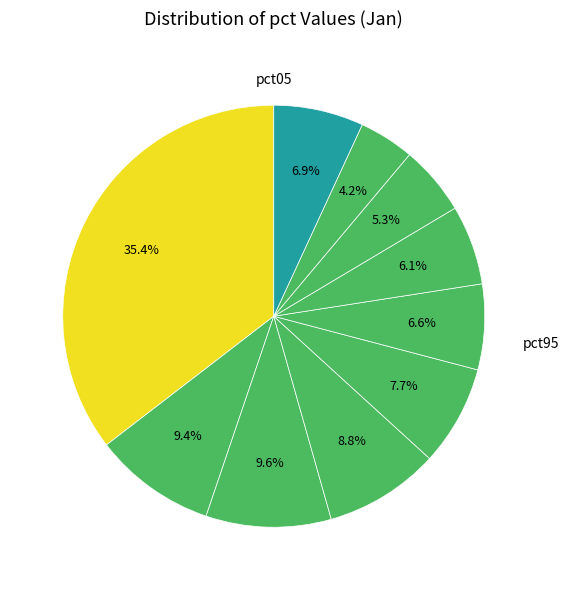

How many segments does this pie chart have?

10